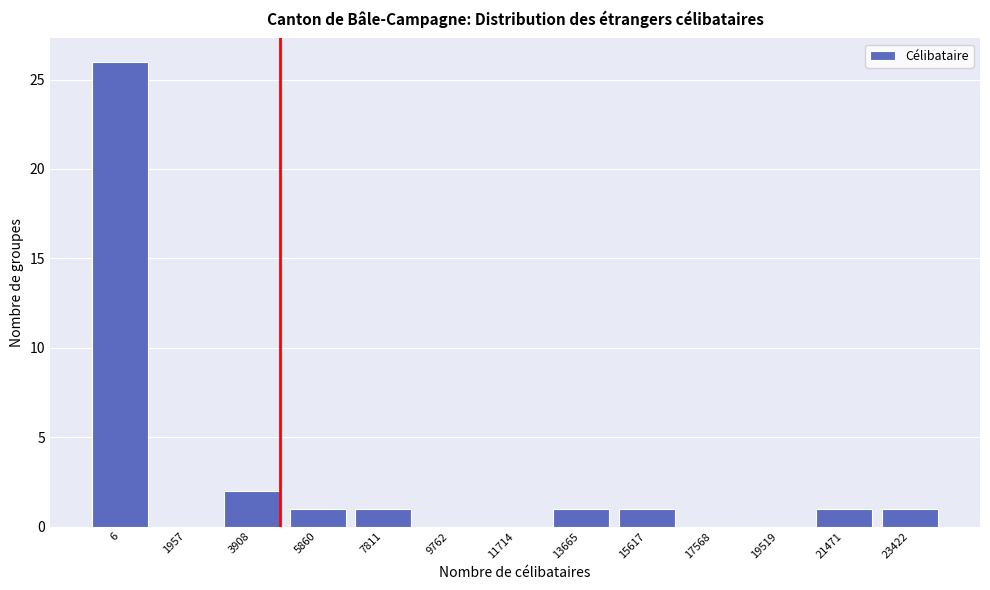

Reading right to left, what are all the values shown in this chart?

23422=1	21471=1	19519=0	17568=0	15617=1	13665=1	11714=0	9762=0	7811=1	5860=1	3908=2	1957=0	6=26